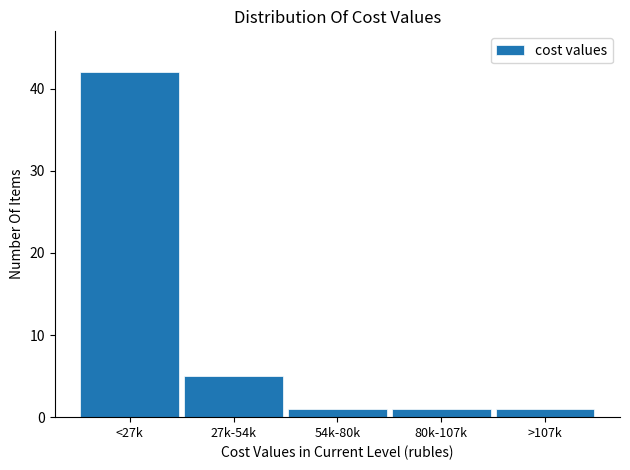

Reading left to right, list all the values displayed in this chart.

42	5	1	1	1